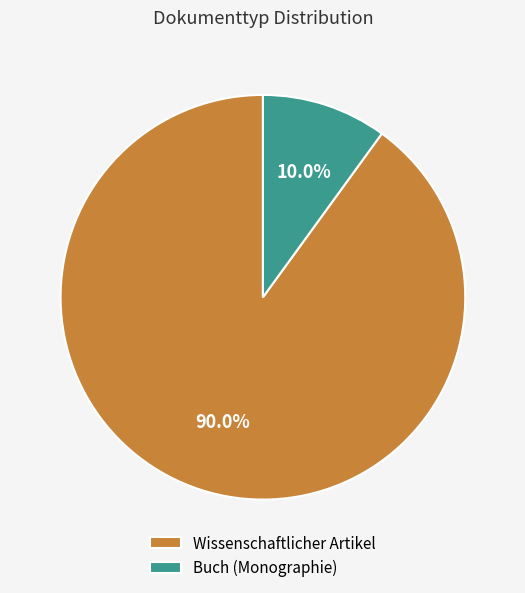

Which category accounts for the majority?

Wissenschaftlicher Artikel